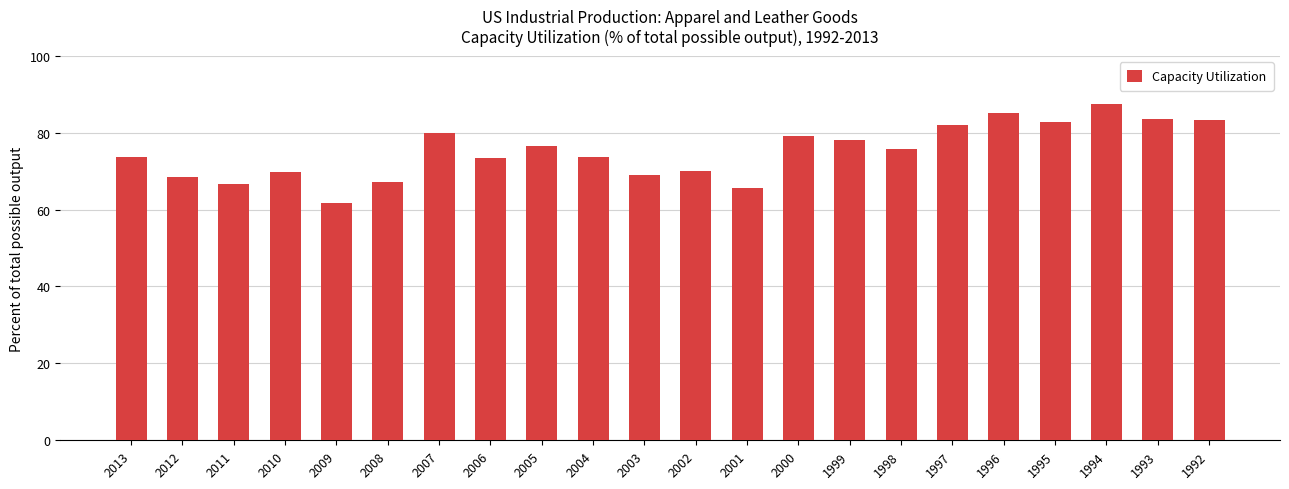

Count the number of data series in this chart.

1